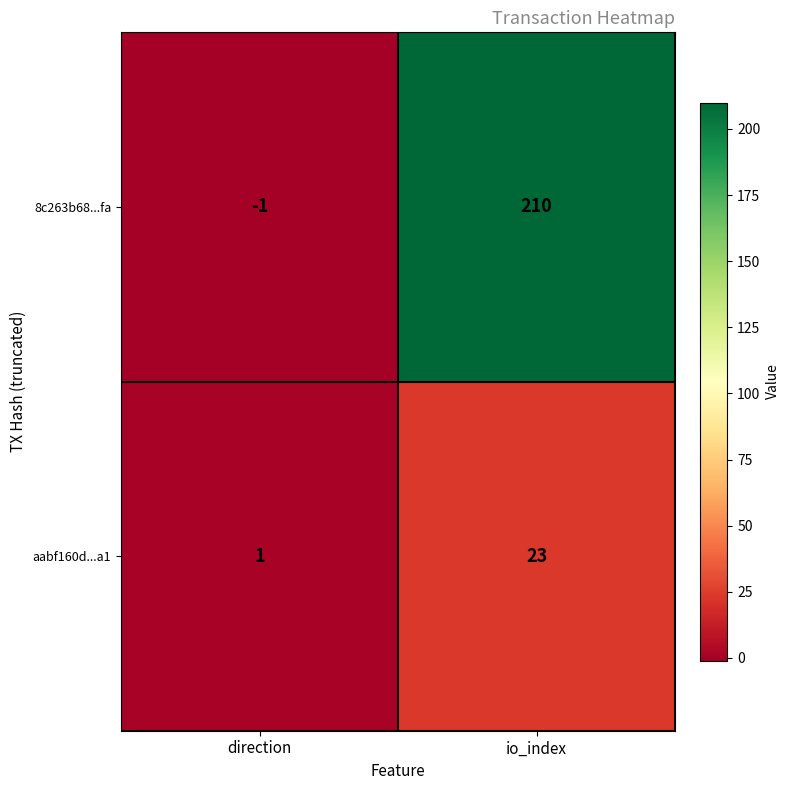

Which series has the largest range (max minus min)?

8c263b68...fa